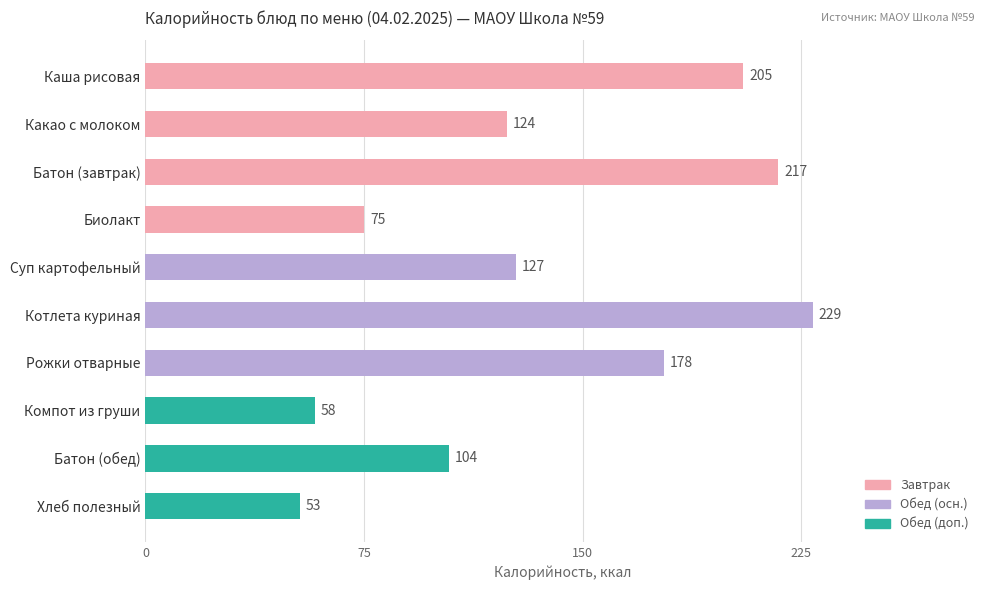

What is the ratio of the value at Каша рисовая to the value at Биолакт?

2.7